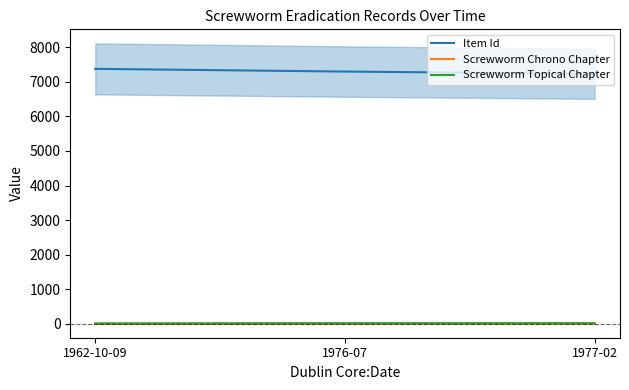

Which series has the widest spread of values?

Item Id